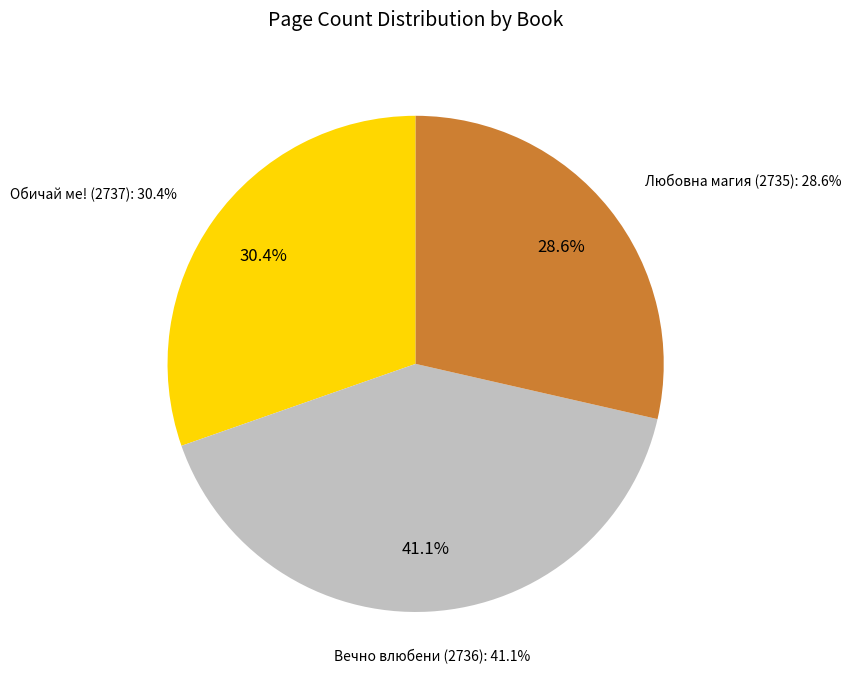

Is there a majority slice in this chart?

No